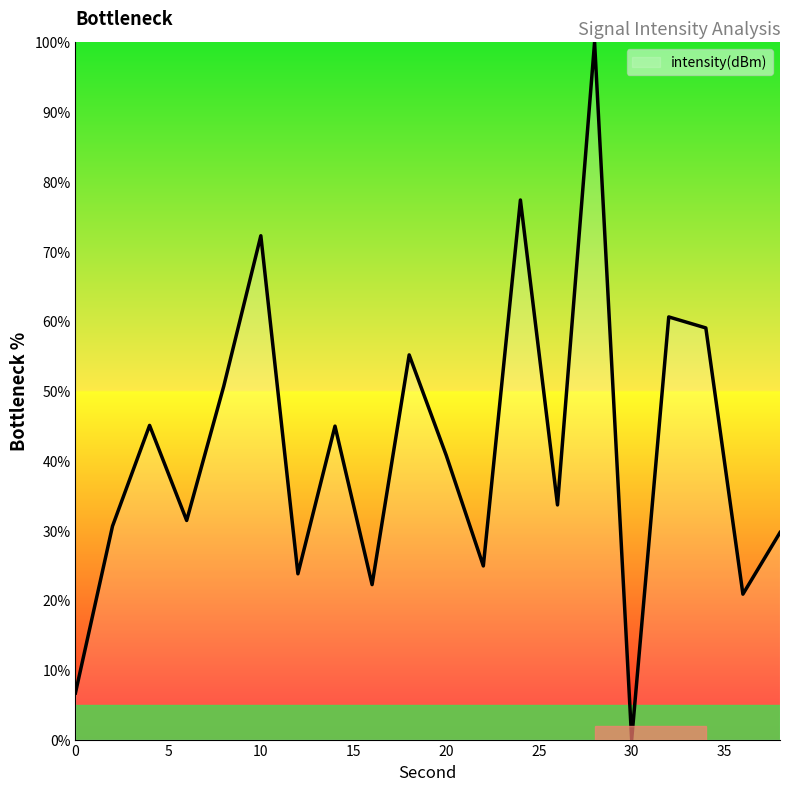

What is the maximum value shown in the chart?

100.0